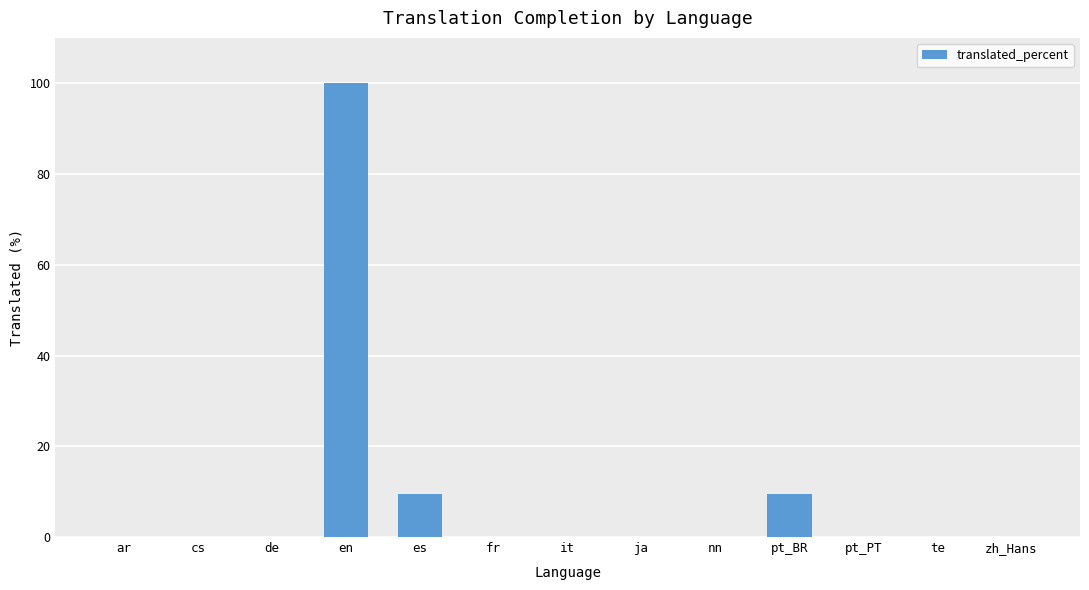

What is the maximum value shown in the chart?

100.0